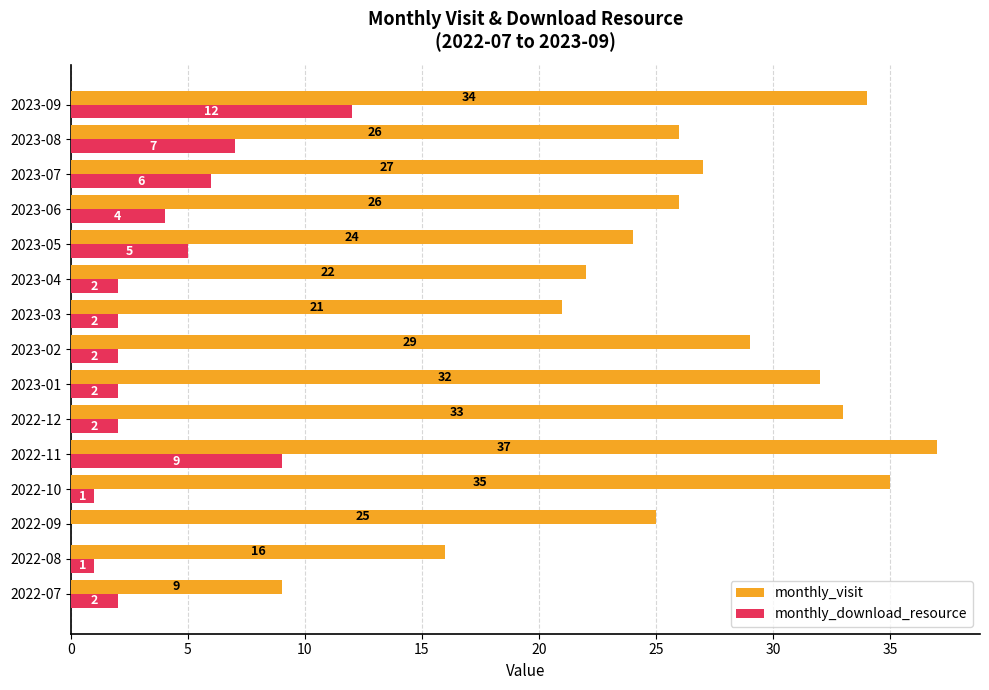

At which label is monthly_download_resource closest to 6?

2023-07